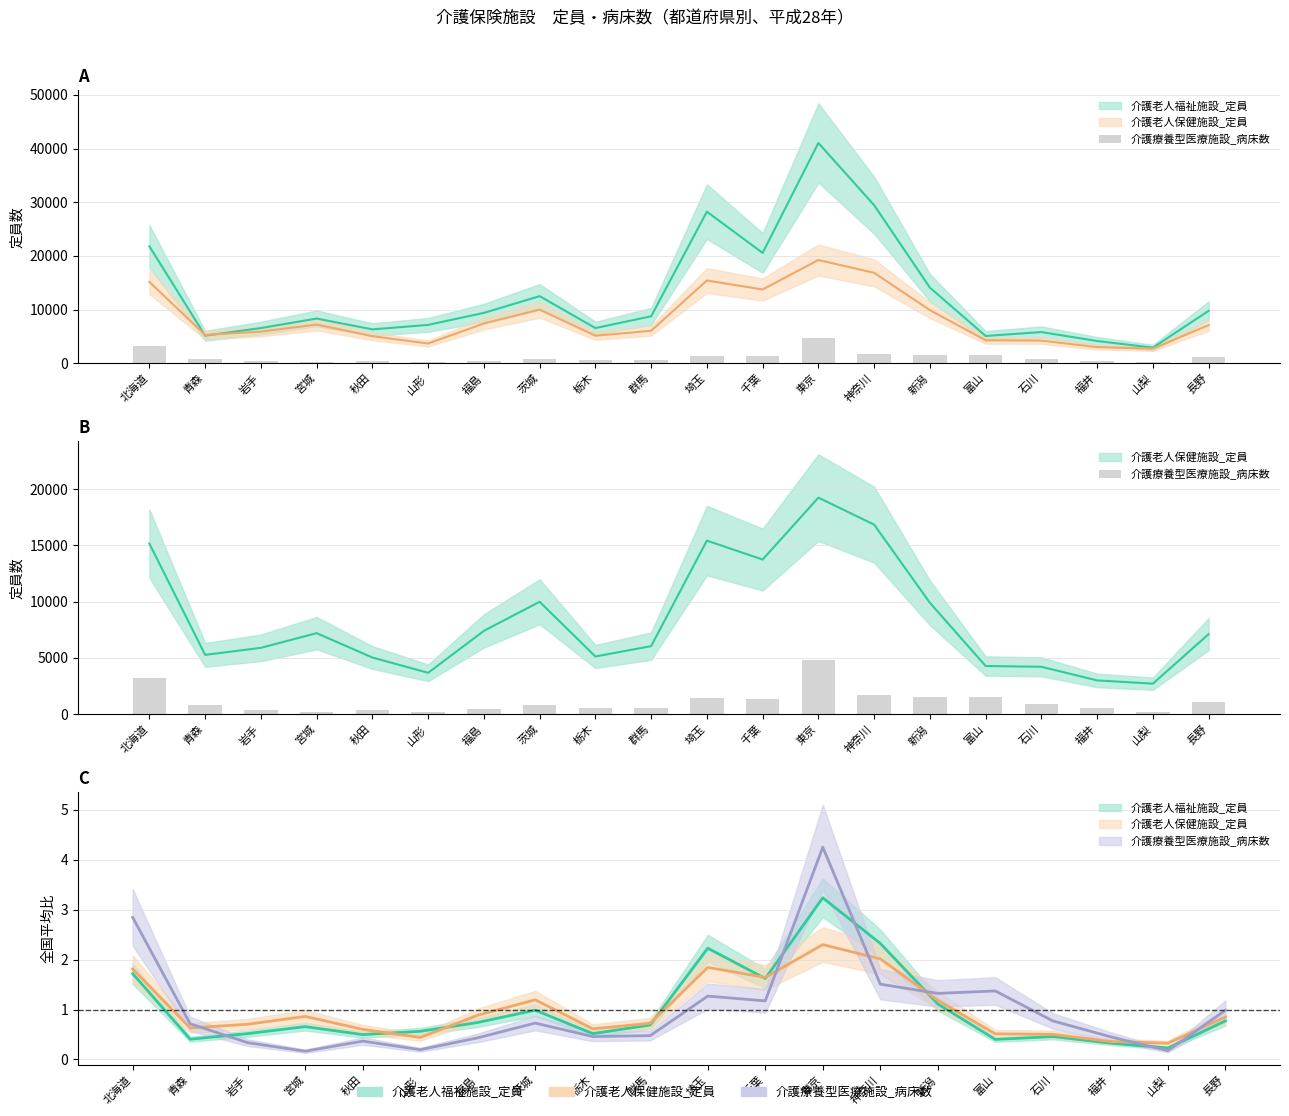

What is the difference between the maximum and second lowest values?

4587